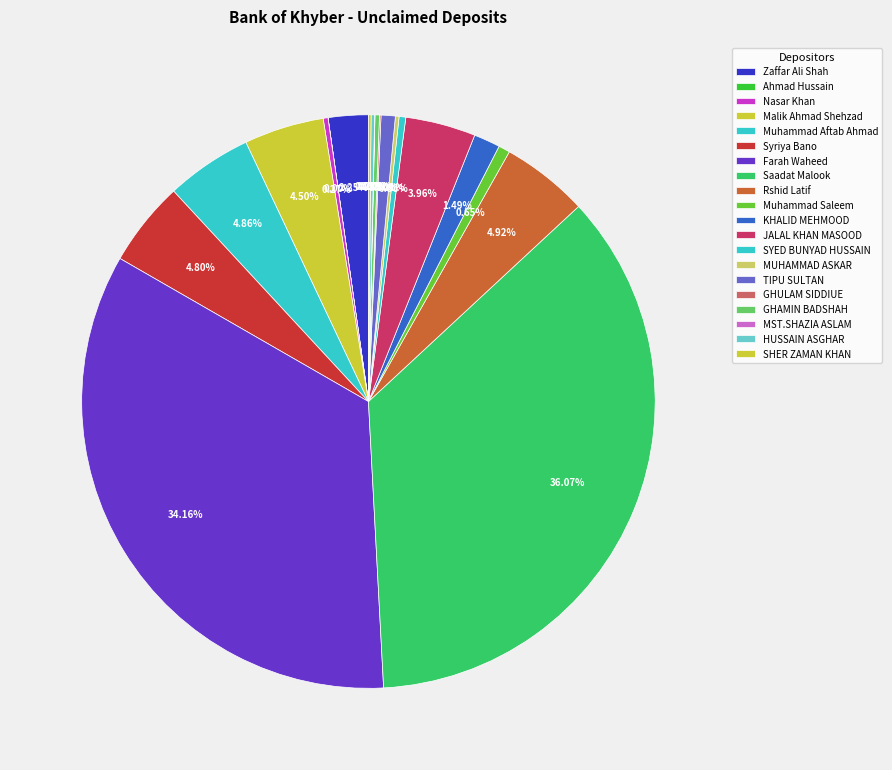

Does Saadat Malook account for over 50% of the chart?

No